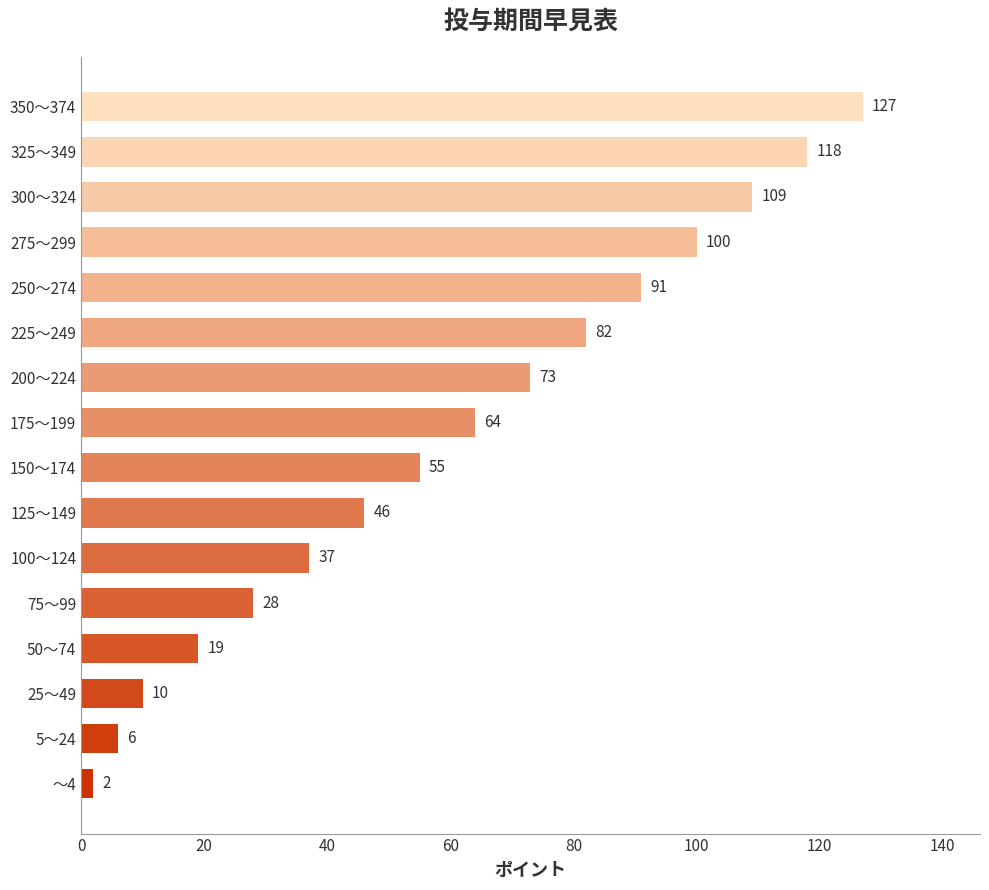

List the labels in order of value, largest first.

350～374, 325～349, 300～324, 275～299, 250～274, 225～249, 200～224, 175～199, 150～174, 125～149, 100～124, 75～99, 50～74, 25～49, 5～24, ～4